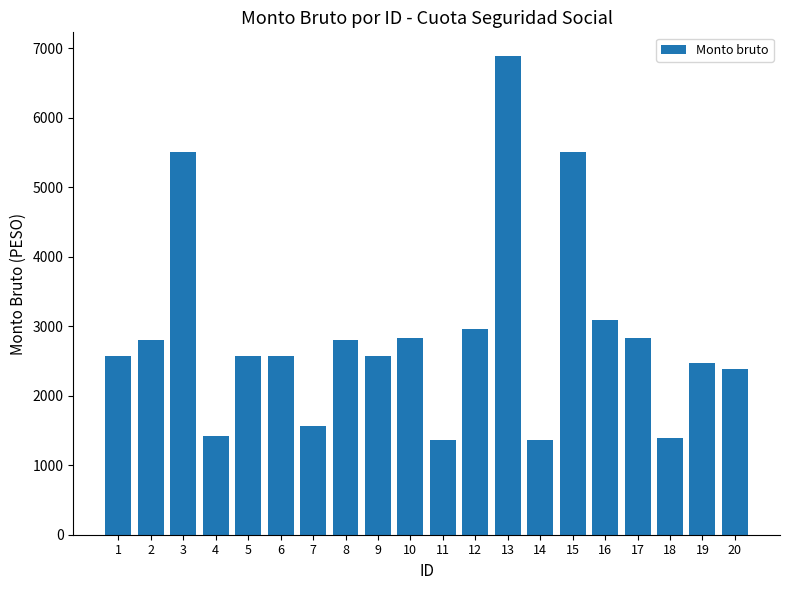

Count the number of values greater than 2579.

13